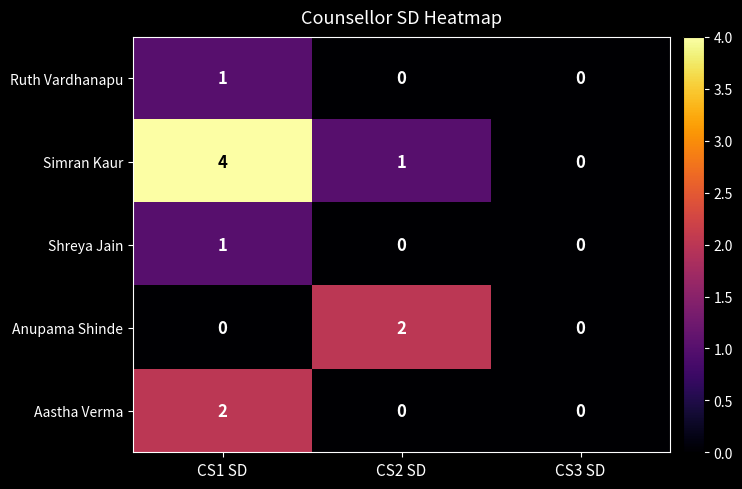

Reading left to right, extract all data points from this chart.

Ruth Vardhanapu: 1	0	0
Simran Kaur: 4	1	0
Shreya Jain: 1	0	0
Anupama Shinde: 0	2	0
Aastha Verma: 2	0	0